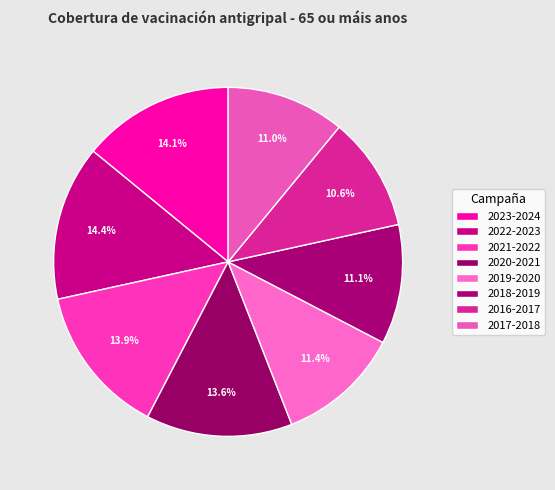

Count the number of slices in the pie.

8